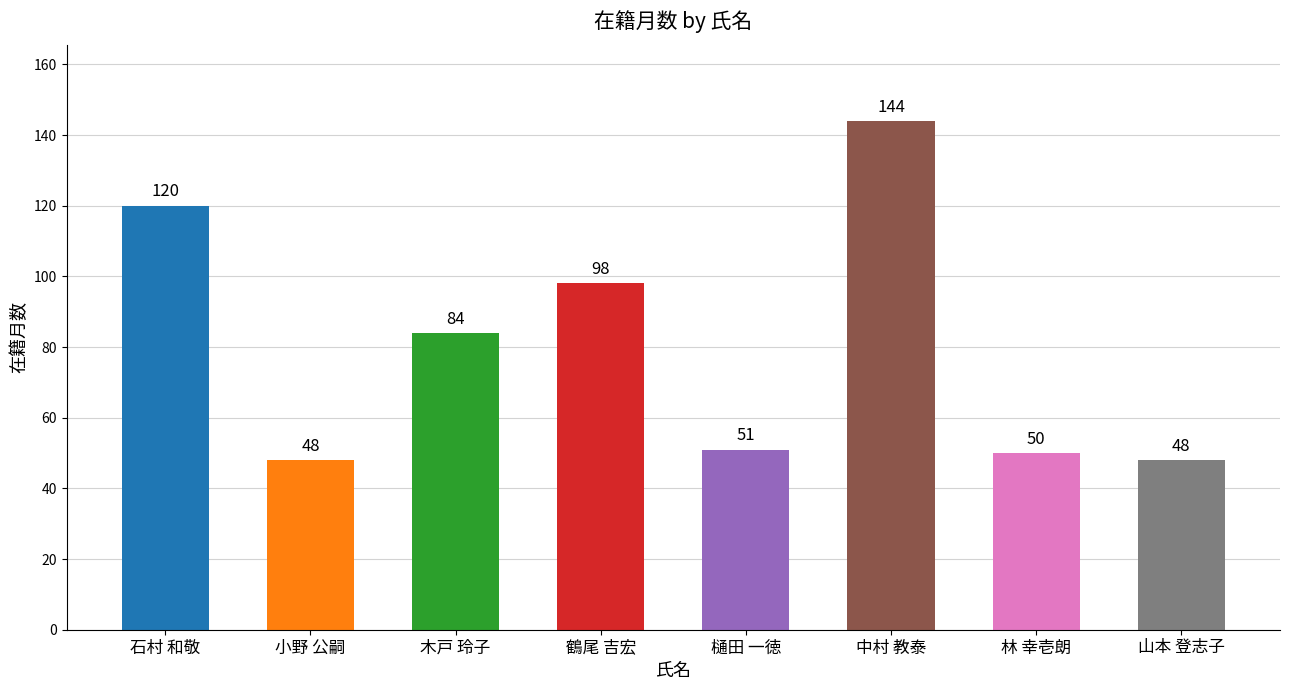

What is the change in value from 木戸 玲子 to 鶴尾 吉宏?

+14